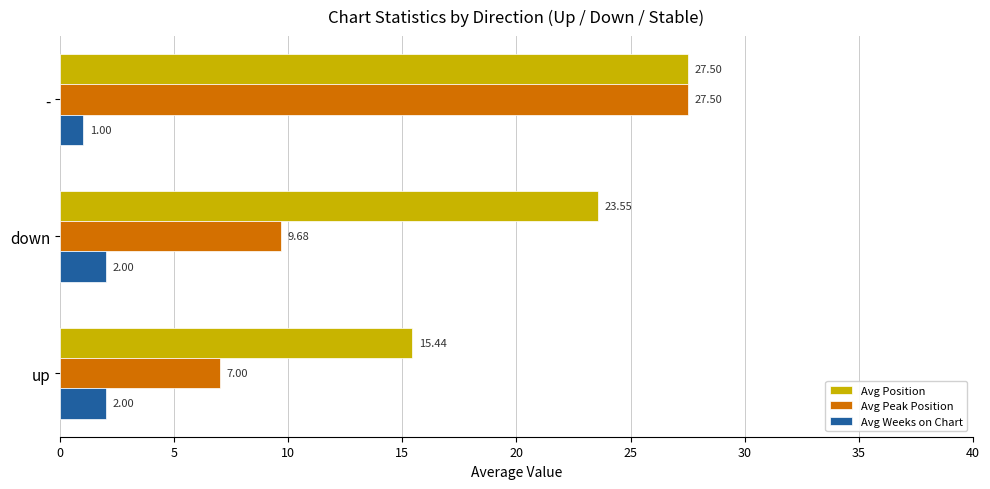

What is the sum of the Avg Peak Position values at - and up?

34.5